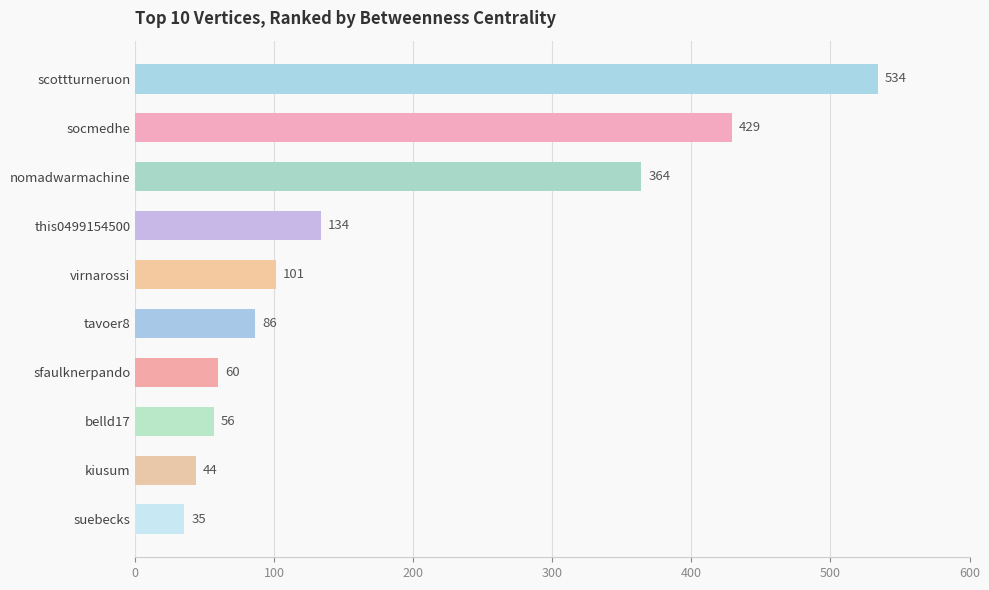

Rank the categories by value from lowest to highest.

suebecks, kiusum, belld17, sfaulknerpando, tavoer8, virnarossi, this0499154500, nomadwarmachine, socmedhe, scottturneruon